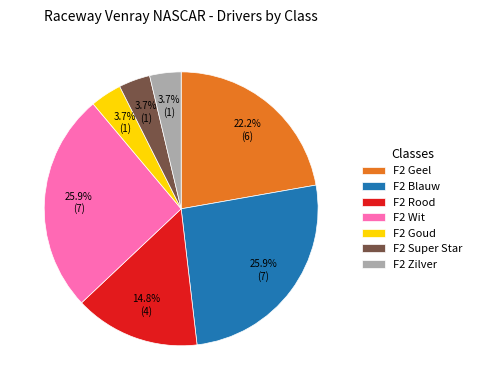

Combined, do F2 Goud and F2 Super Star account for over 50%?

No